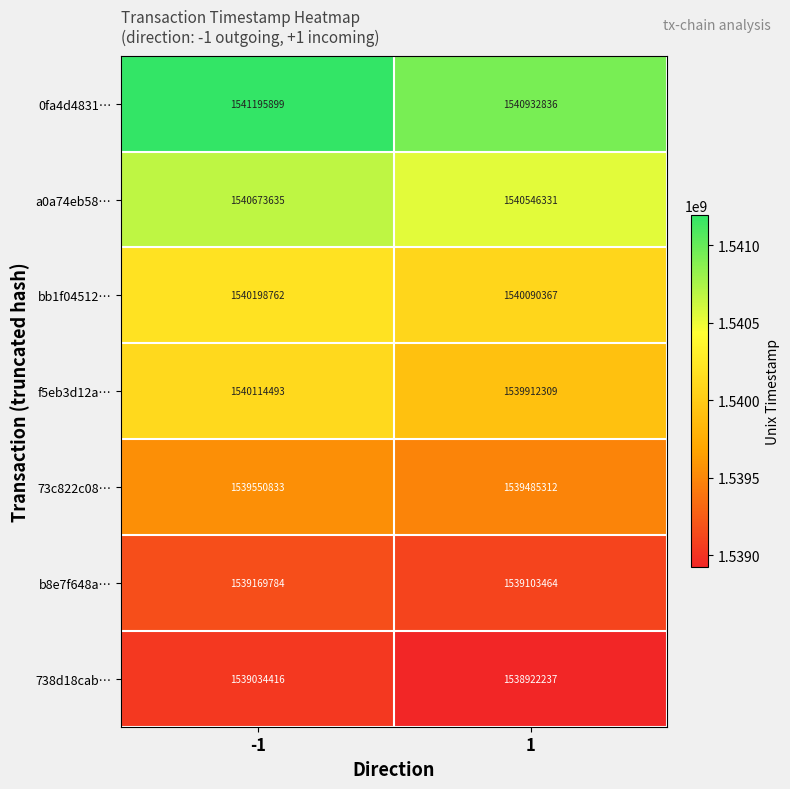

True or false: bb1f04512… has a value of 1540198762 at -1.

True